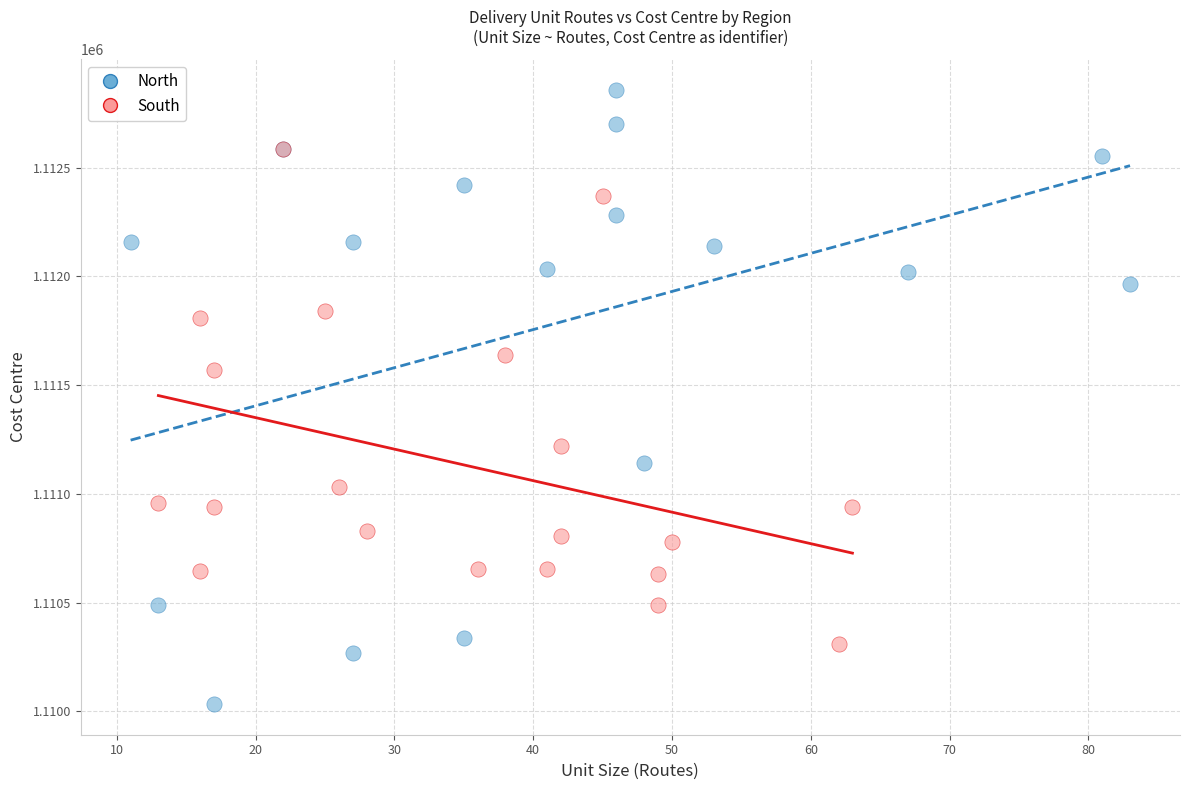

What are all the series names shown in the legend?

North, South